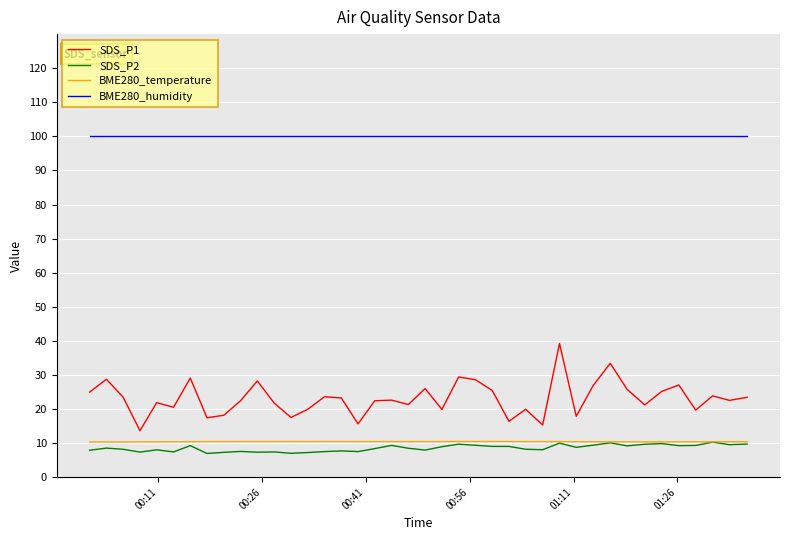

True or false: SDS_P2 has more than 2 points higher than both neighbors.

True